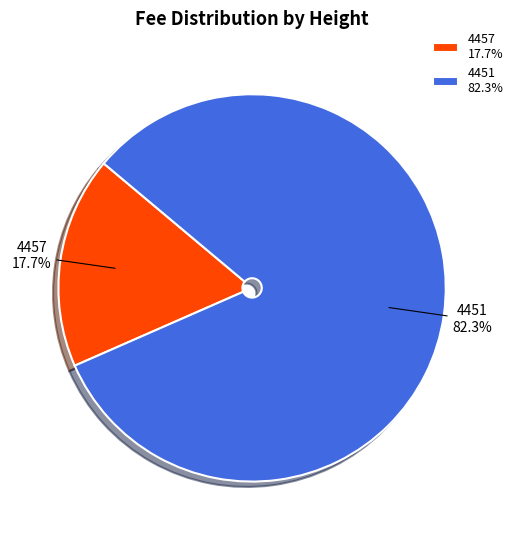

True or false: 4451 accounts for 93% of the total.

False